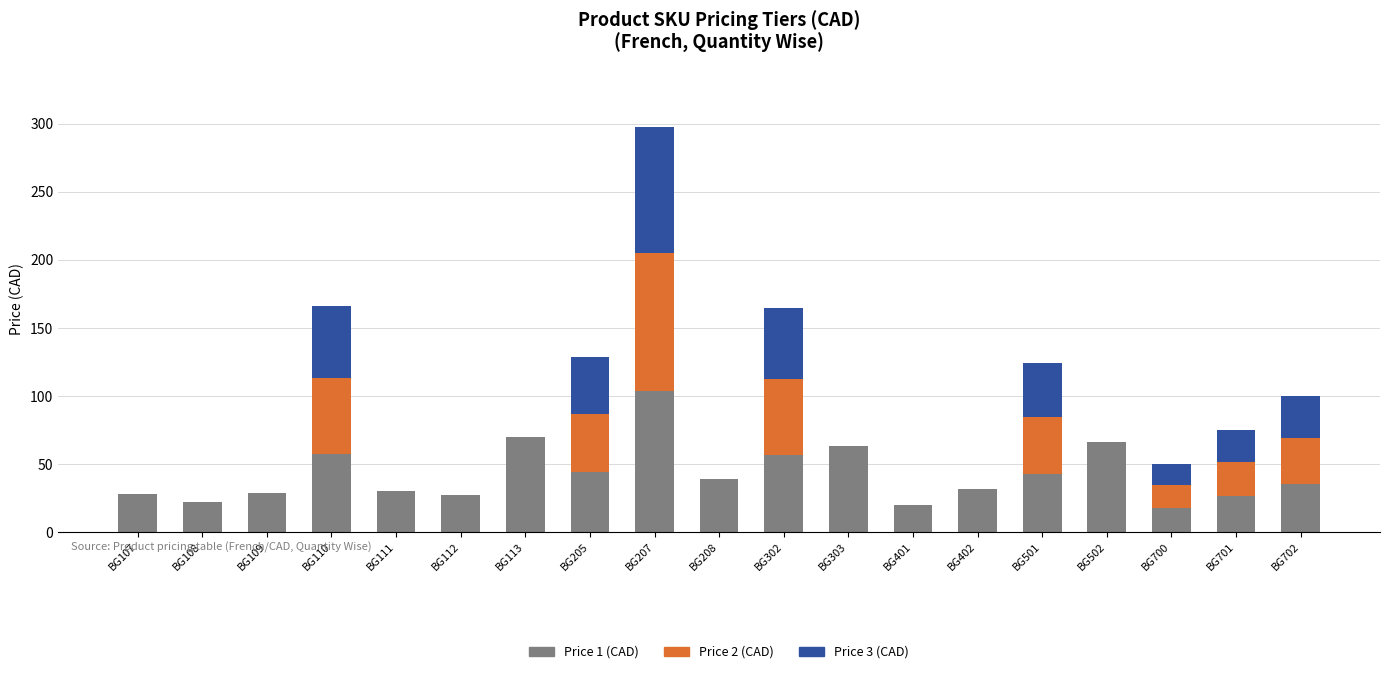

At which category is the sum across all series the highest?

BG207